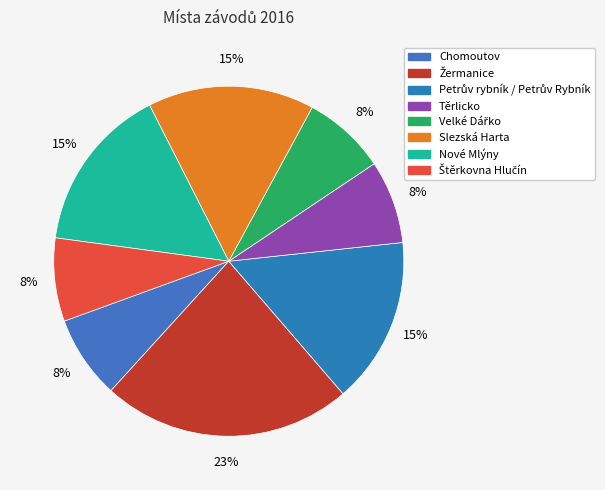

To the nearest percent, what is the average slice percentage?

12%